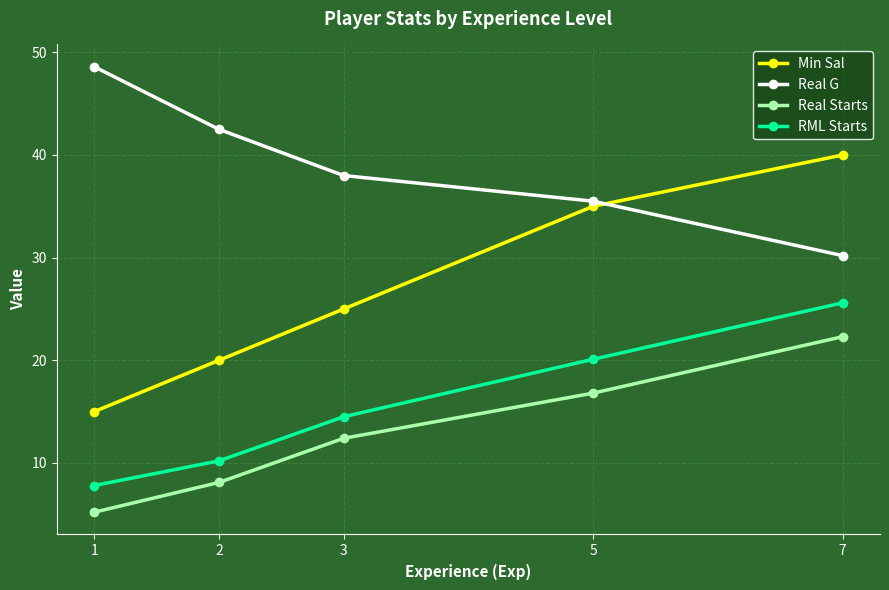

What is the average value of the Min Sal series?

27.0